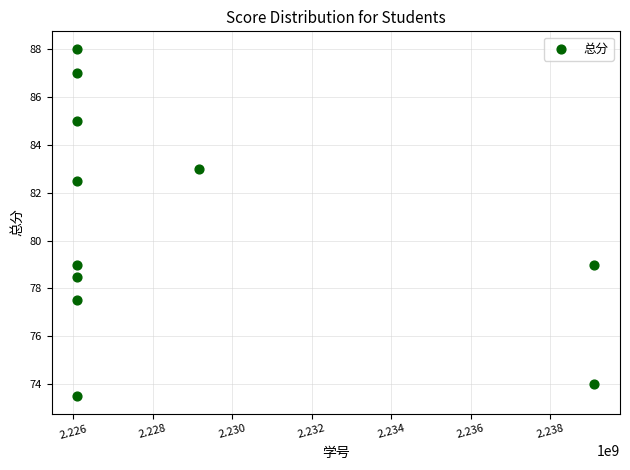

What is the average X value?

2228751298.5